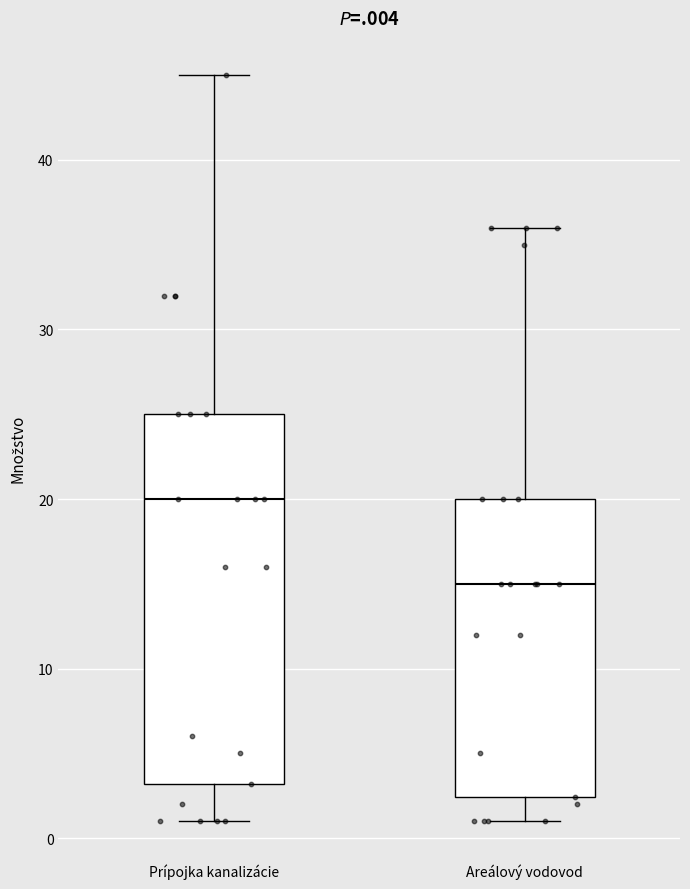

Reading left to right, transcribe this box plot: for each box, give where its median line is, the range the box spans, and where its two whiskers end, as read against the y-axis. The values are not printed on the chart, so give them approximately, as read against the axis.

Prípojka kanalizácie: median 20, box 3 to 25, whiskers 1 to 45
Areálový vodovod: median 15, box 2 to 20, whiskers 1 to 36